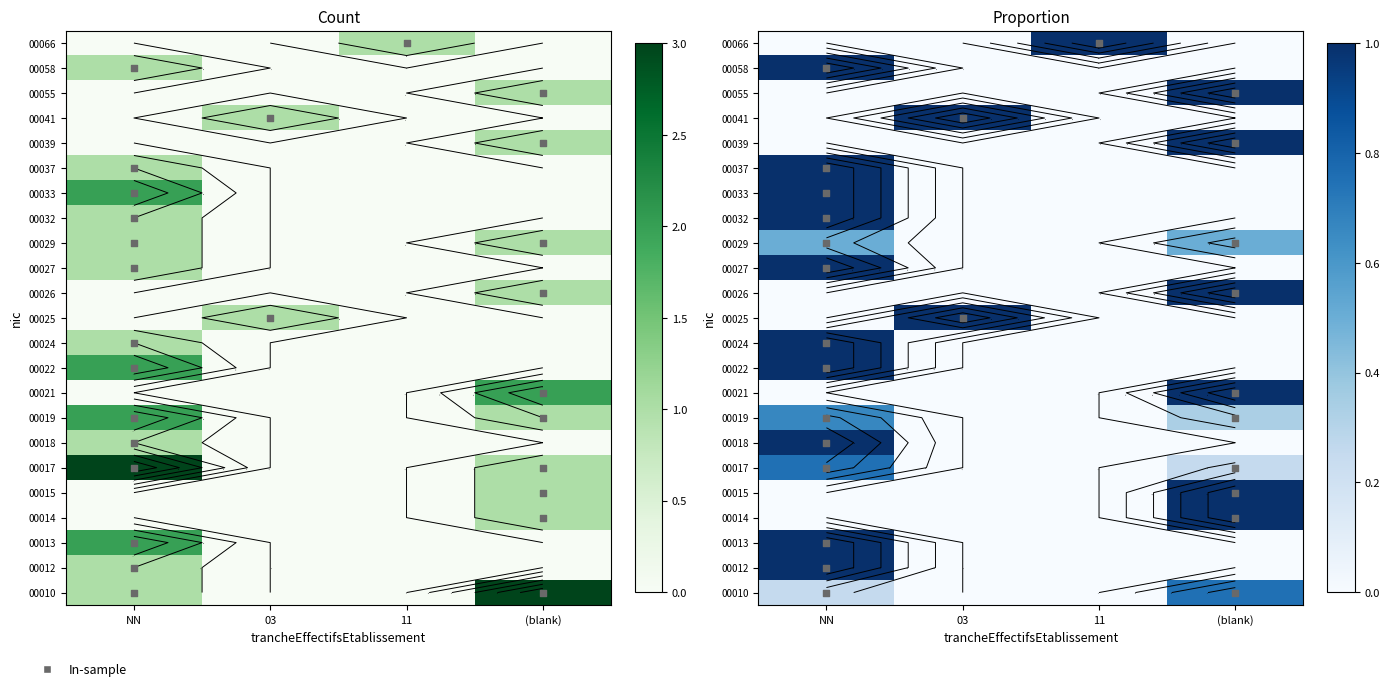

The 00017 series shows 0.0 at 11. True or false?

True